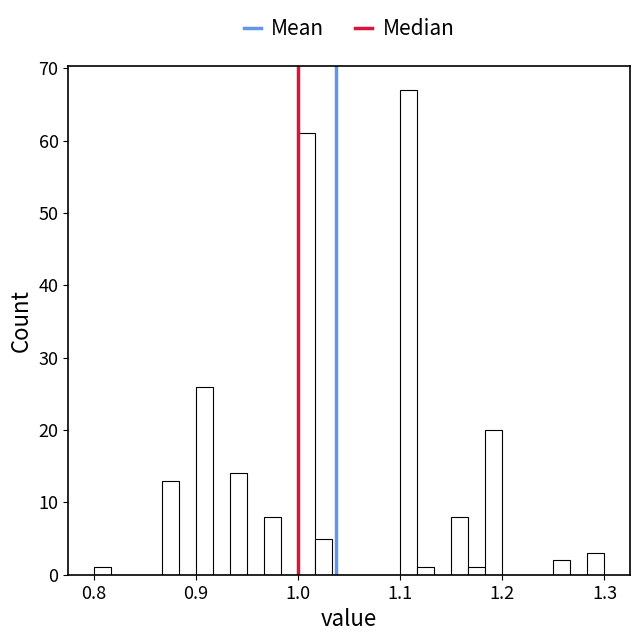

Read against the x-axis, roughly where is the centre of the tallest bar?

1.11